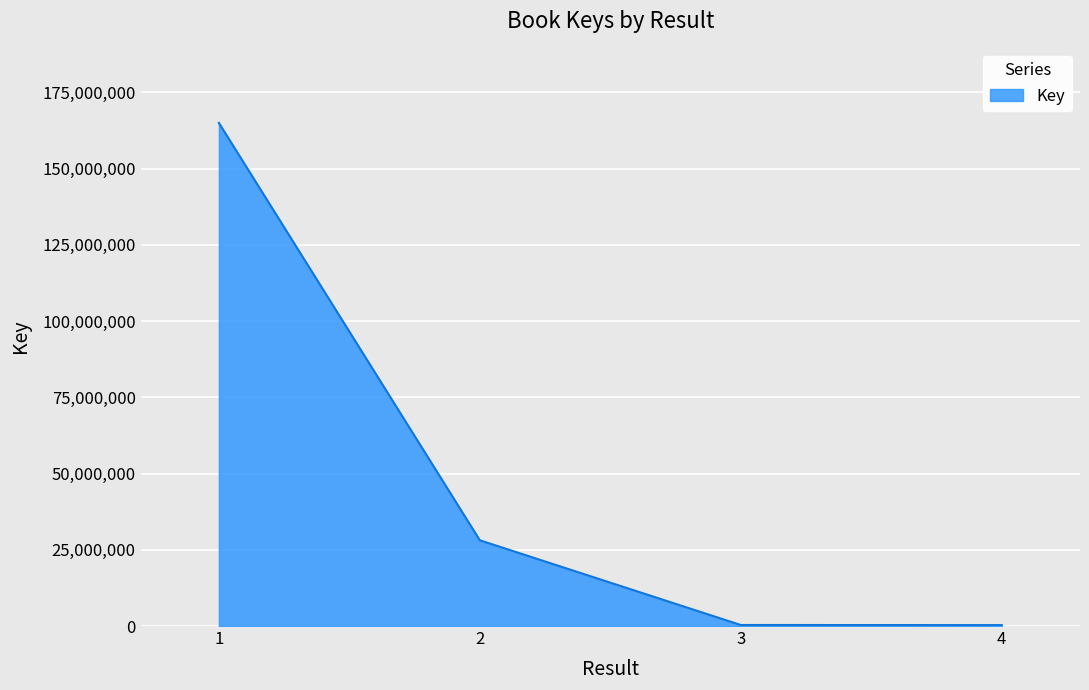

Which label corresponds to the largest value in the chart?

1